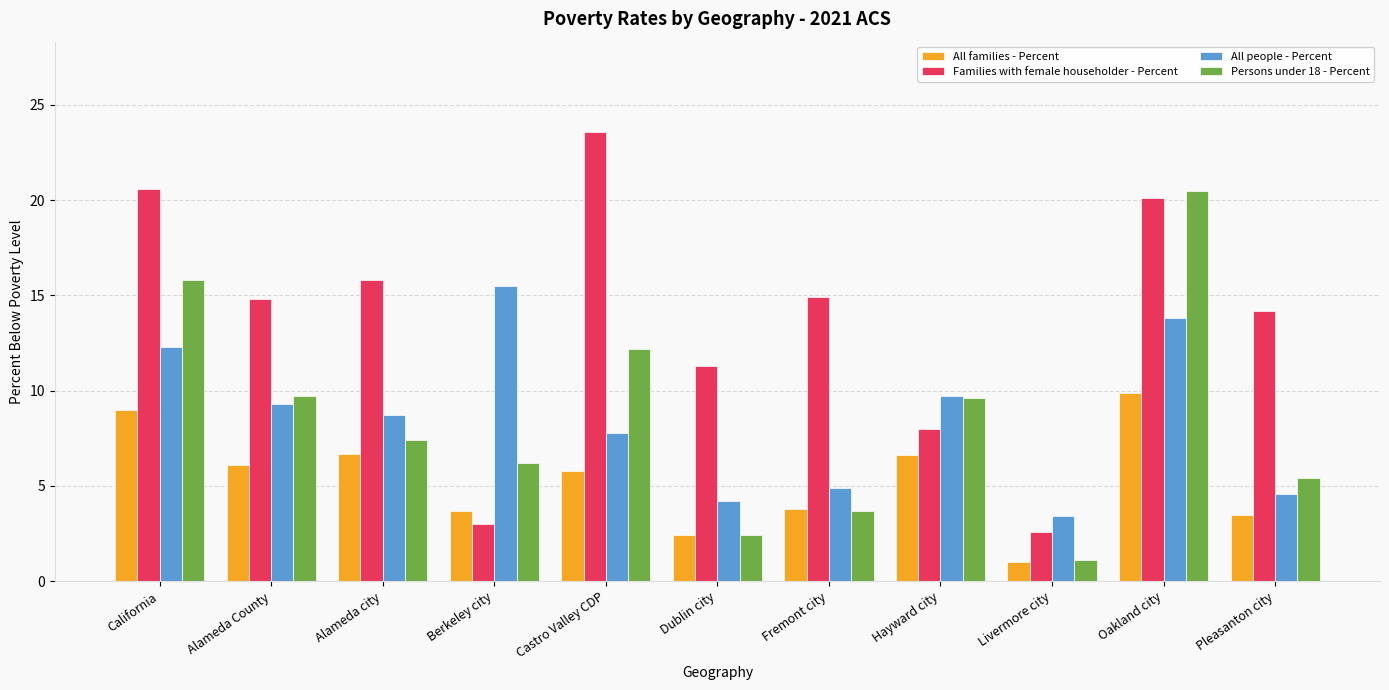

What is the approximate value of Persons under 18 - Percent at Pleasanton city?

5.4